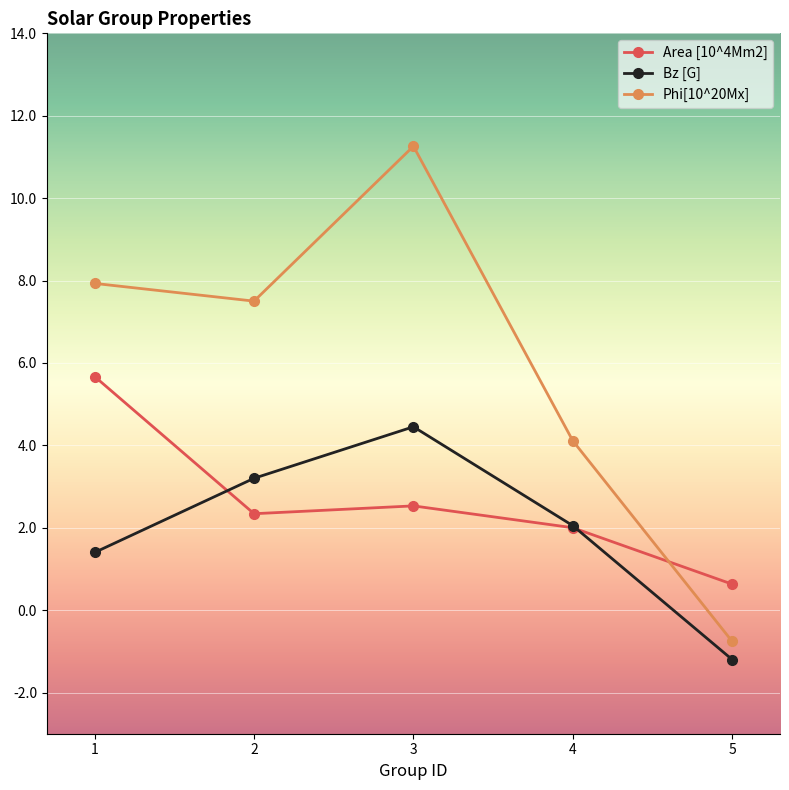

True or false: Phi[10^20Mx] and Bz [G] cross at least once.

False